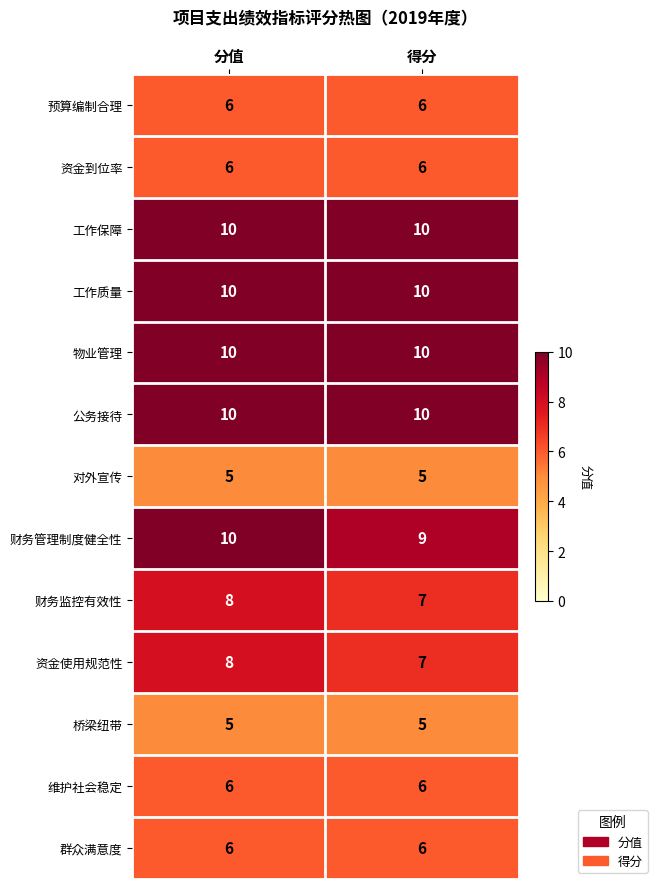

The value of 预算编制合理 at 分值 is 11. True or false?

False